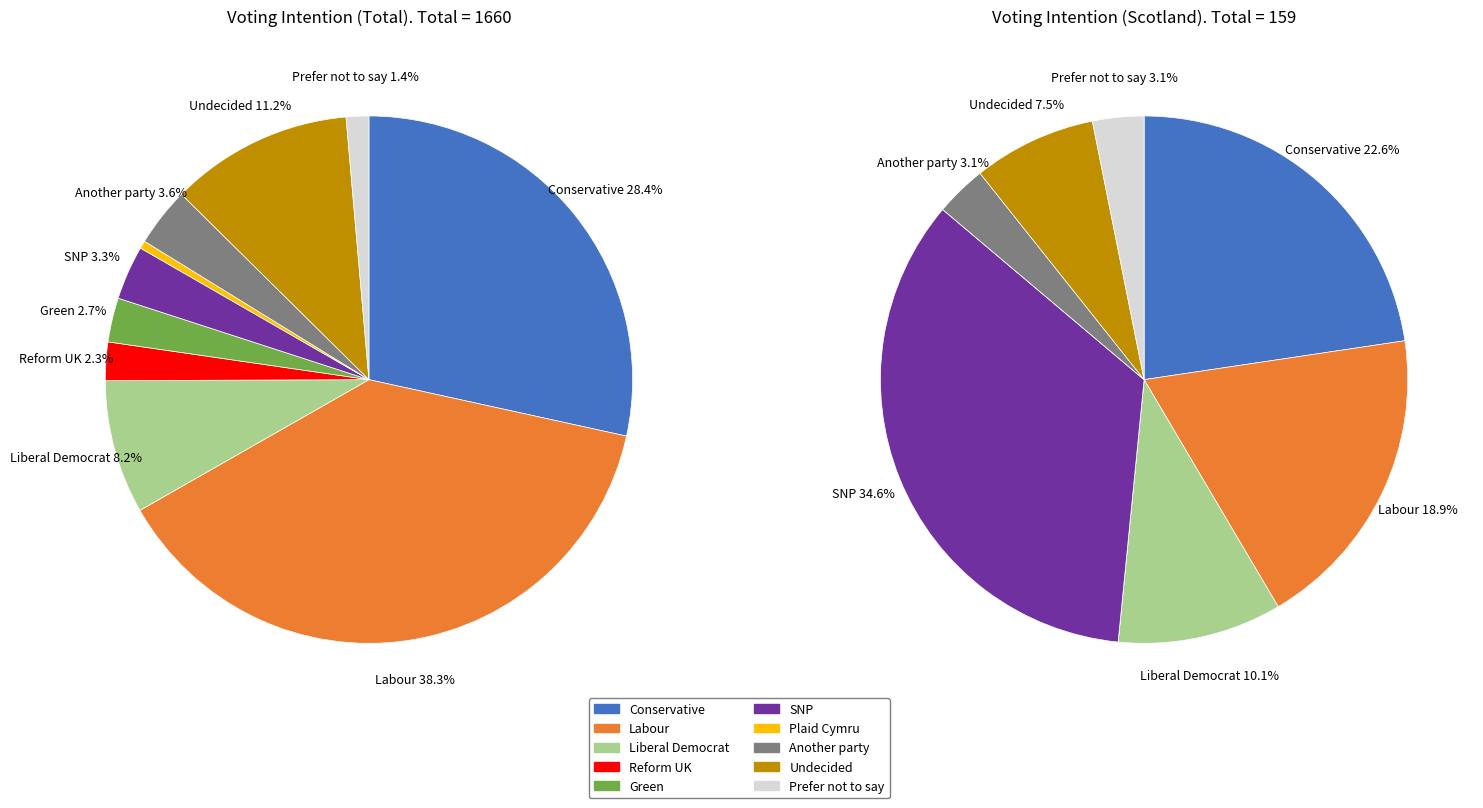

What percentage is NOT represented by Another party?

96.4%